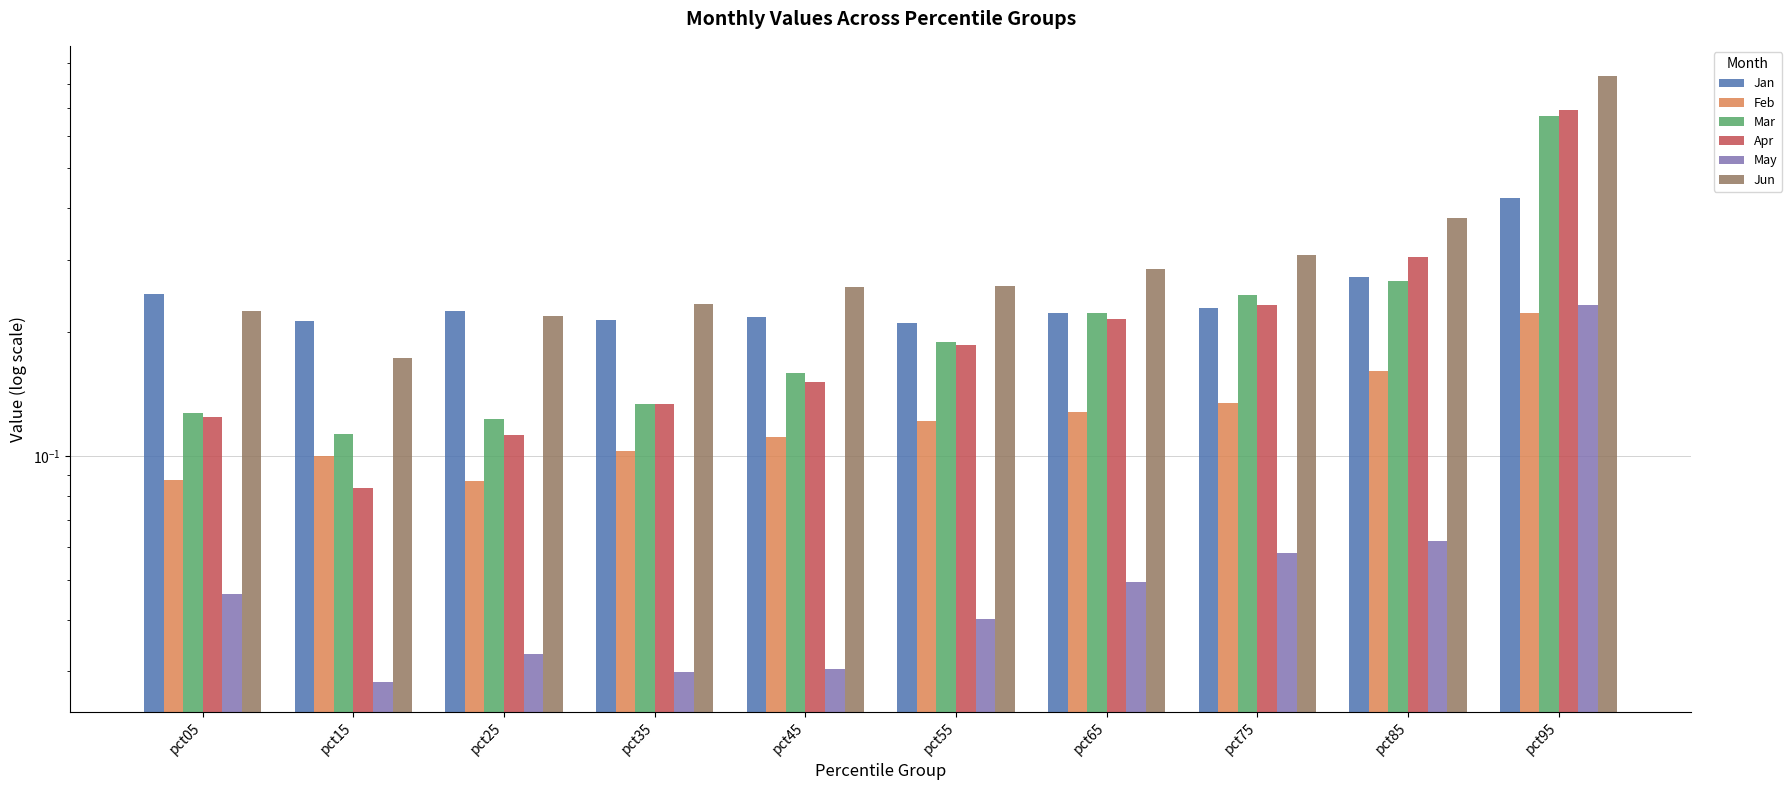

How many categories are shown in the chart?

10